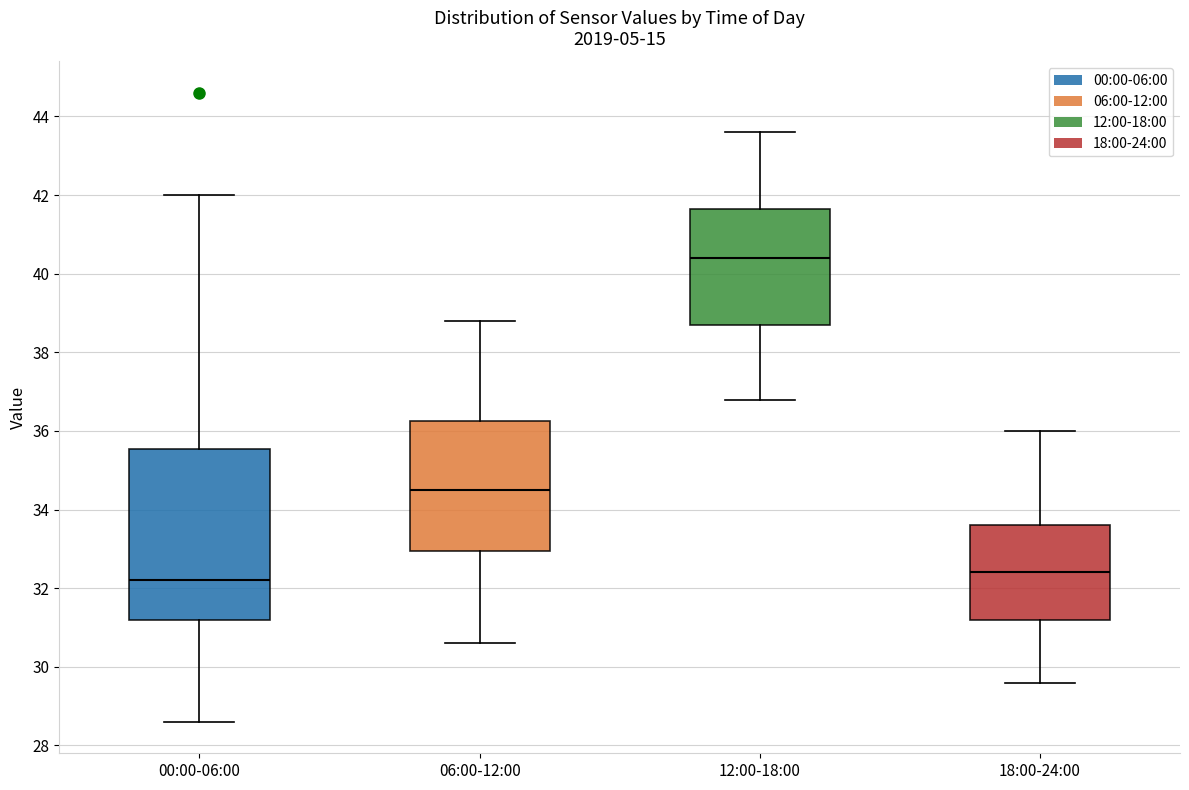

Where is the upper edge of the box for 06:00-12:00 on the y-axis? The values are not printed on the chart, so give them approximately, as read against the axis.

36.2